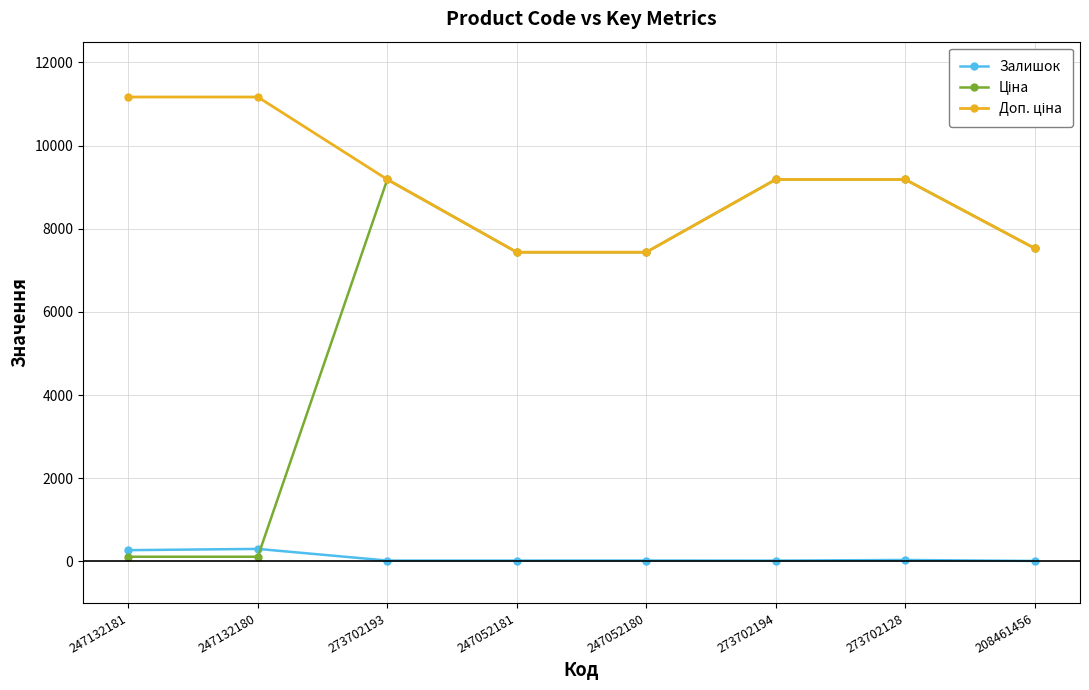

What is the smallest value displayed?

11.0